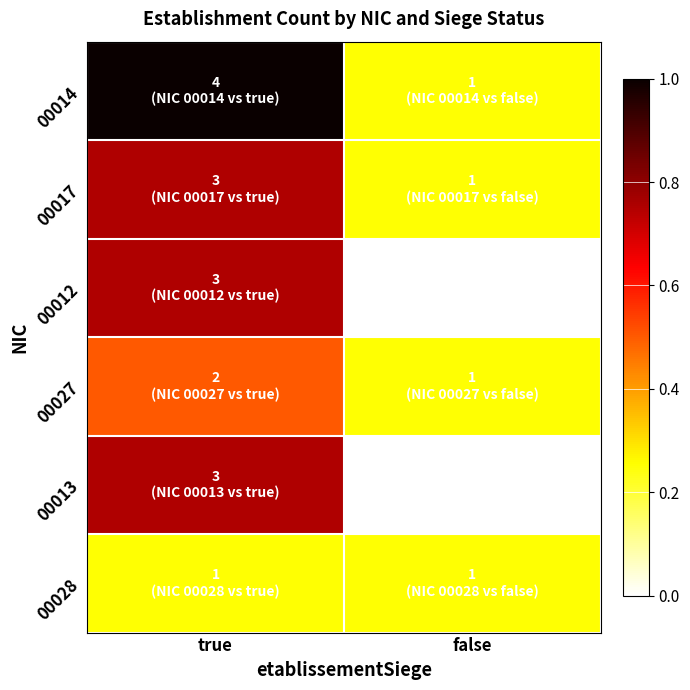

Reading right to left, transcribe all the data shown in this chart.

00014: false=0.2	true=1.0
00017: false=0.2	true=0.8
00012: false=0.0	true=0.8
00027: false=0.2	true=0.5
00013: false=0.0	true=0.8
00028: false=0.2	true=0.2